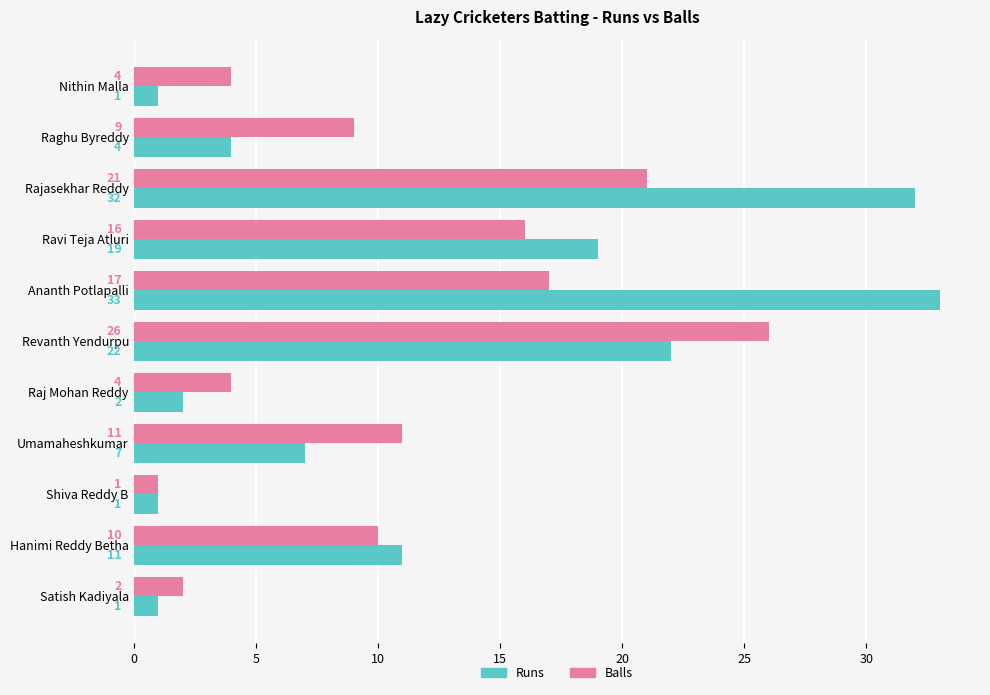

At Ravi Teja Atluri, list the series in order from smallest to largest.

Balls, Runs